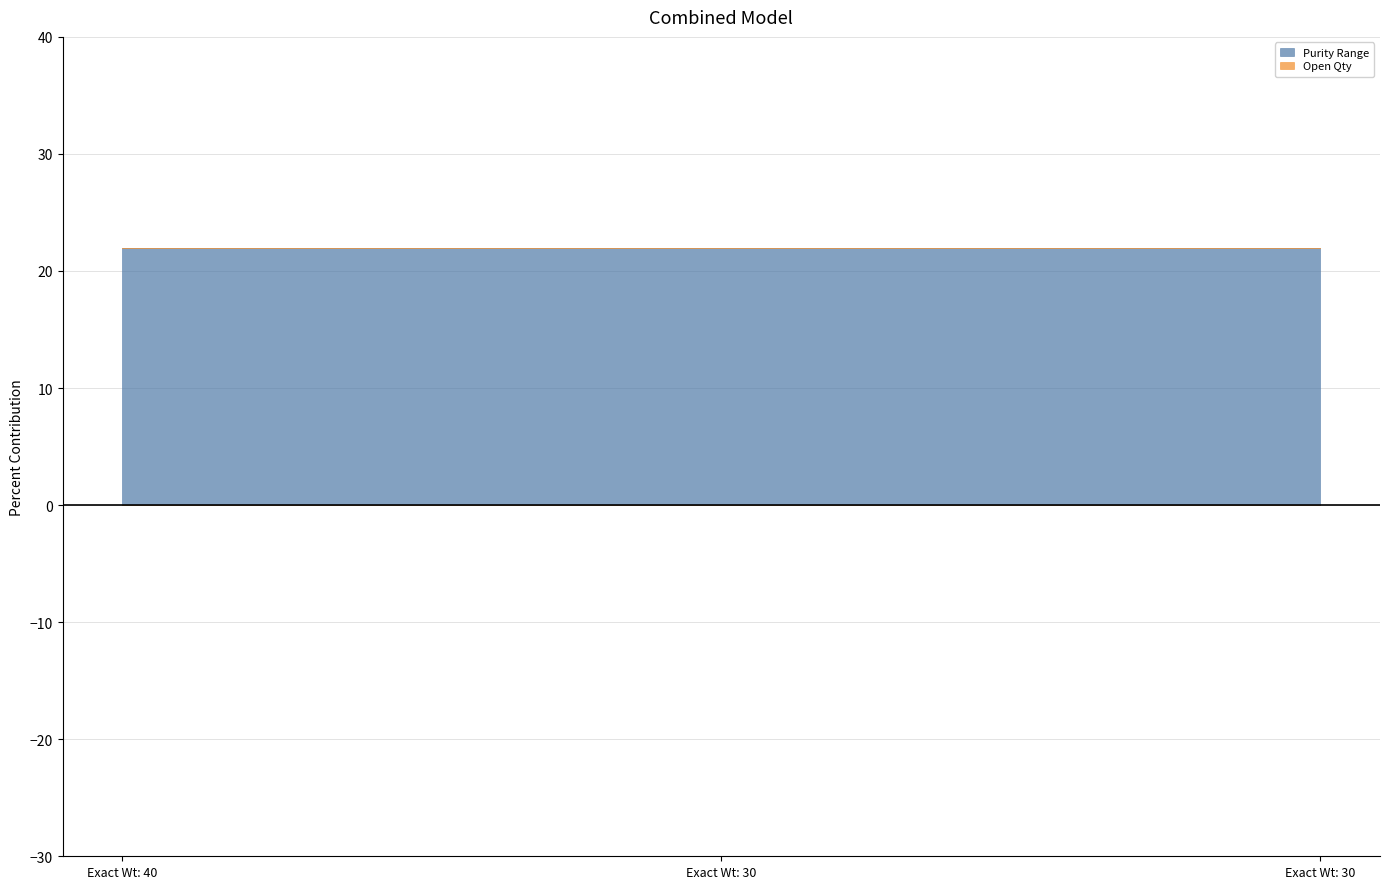

At which label is Purity Range closest to 22?

40